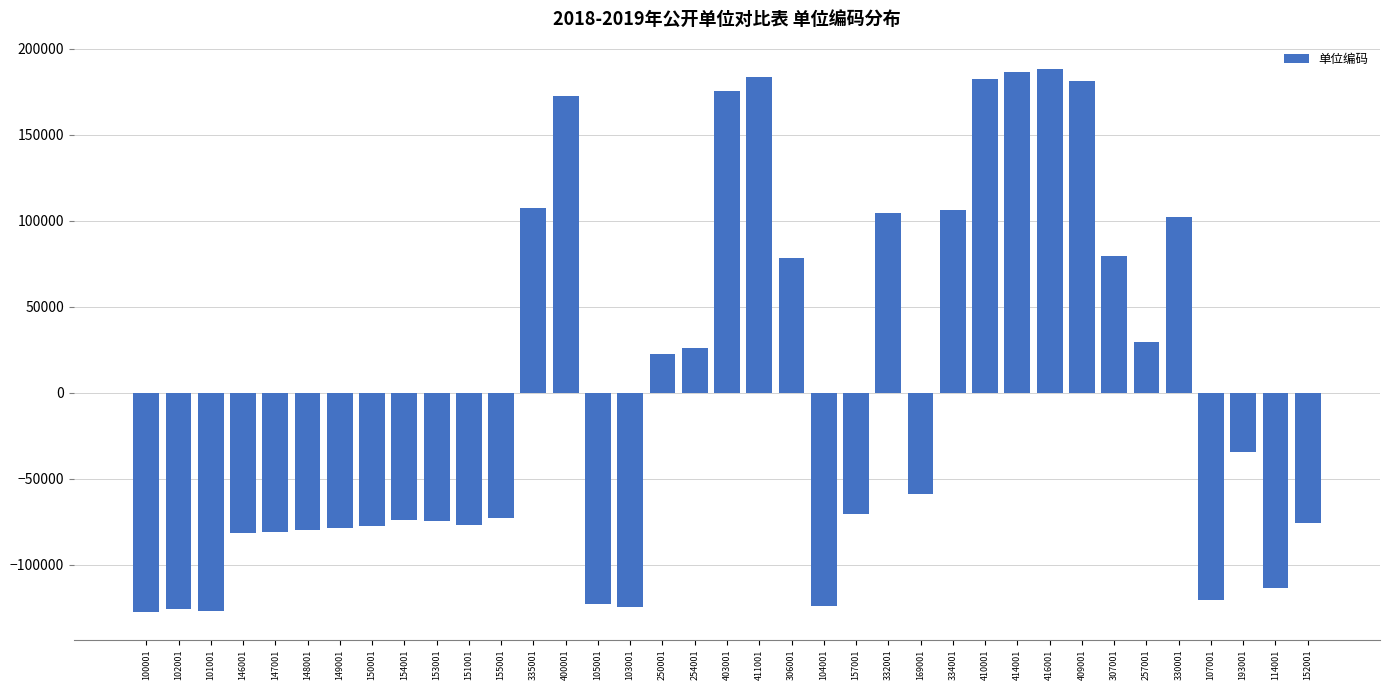

How many bars are there in total?

37